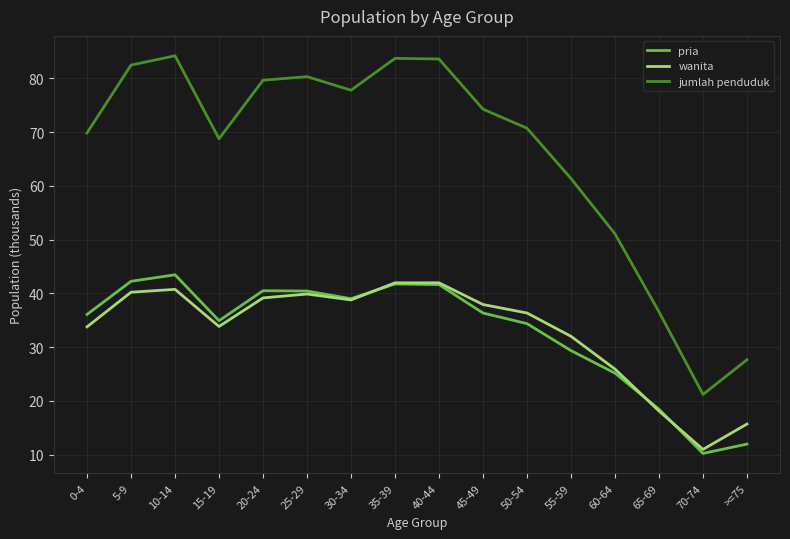

What position from the left is 0-4?

1